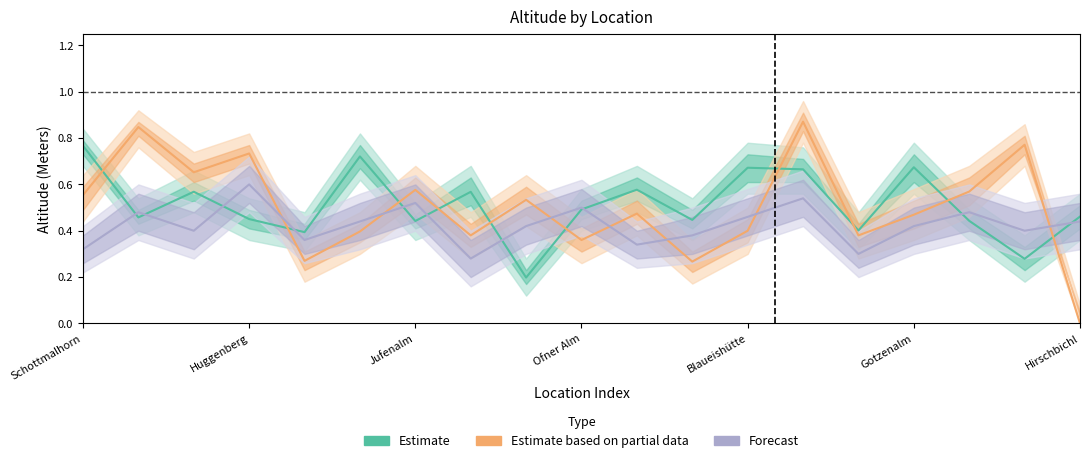

What is the difference between the maximum and second lowest values in the Estimate based on partial data series?

0.6